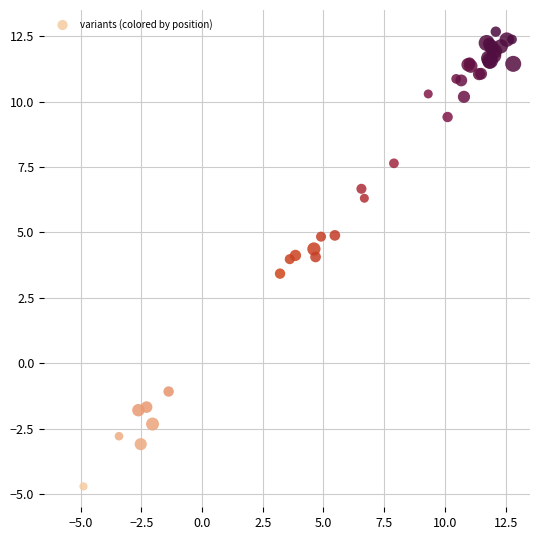

What Y value in the scatter plot is closest to 3?

3.4